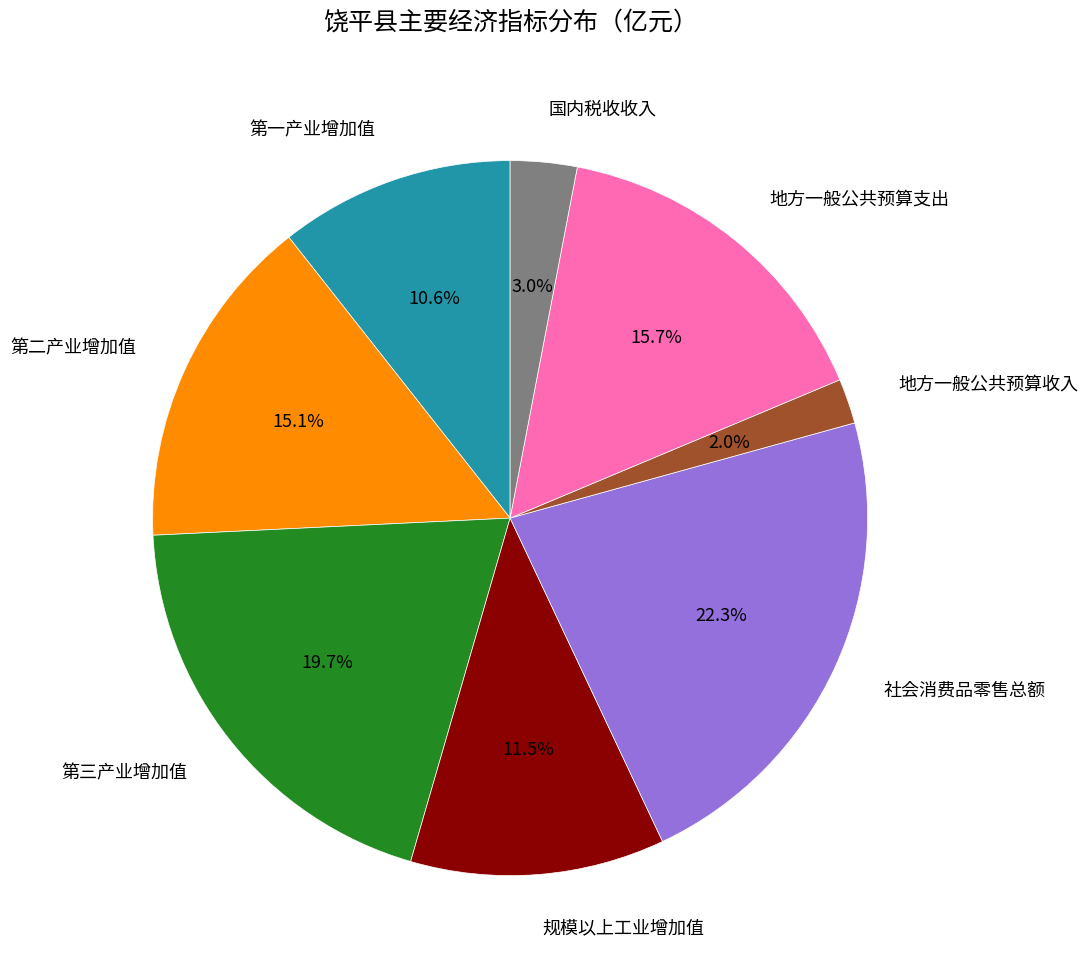

Rank the categories by value from lowest to highest.

地方一般公共预算收入, 国内税收收入, 第一产业增加值, 规模以上工业增加值, 第二产业增加值, 地方一般公共预算支出, 第三产业增加值, 社会消费品零售总额